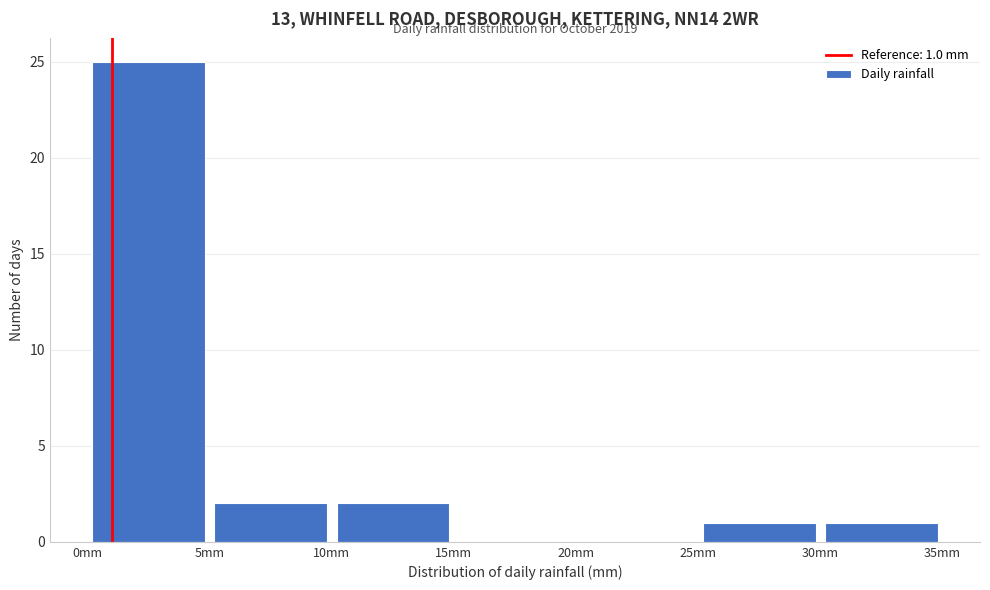

Over which range of the x-axis is the bar tallest?

0 to 5